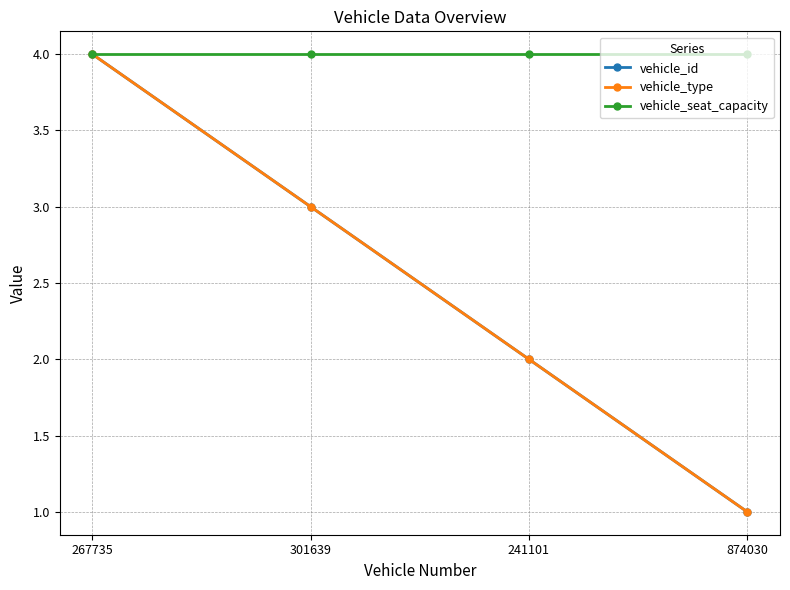

Is this an area chart (filled region under the line)?

No